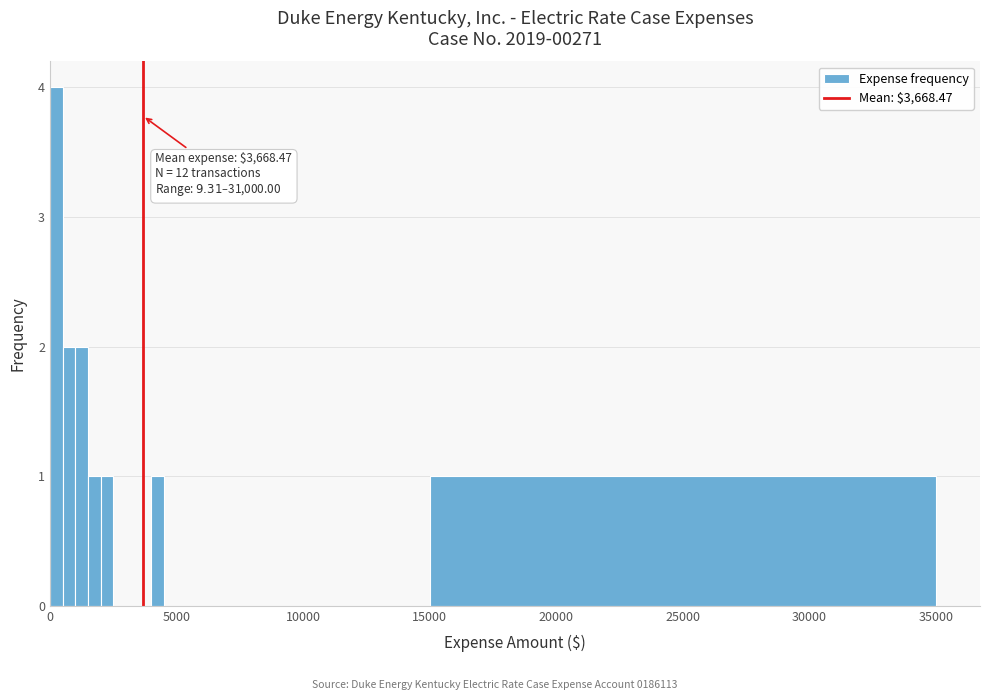

Around what value on the x-axis is the tallest bar? Give the approximate position of its centre, as read against the axis.

500